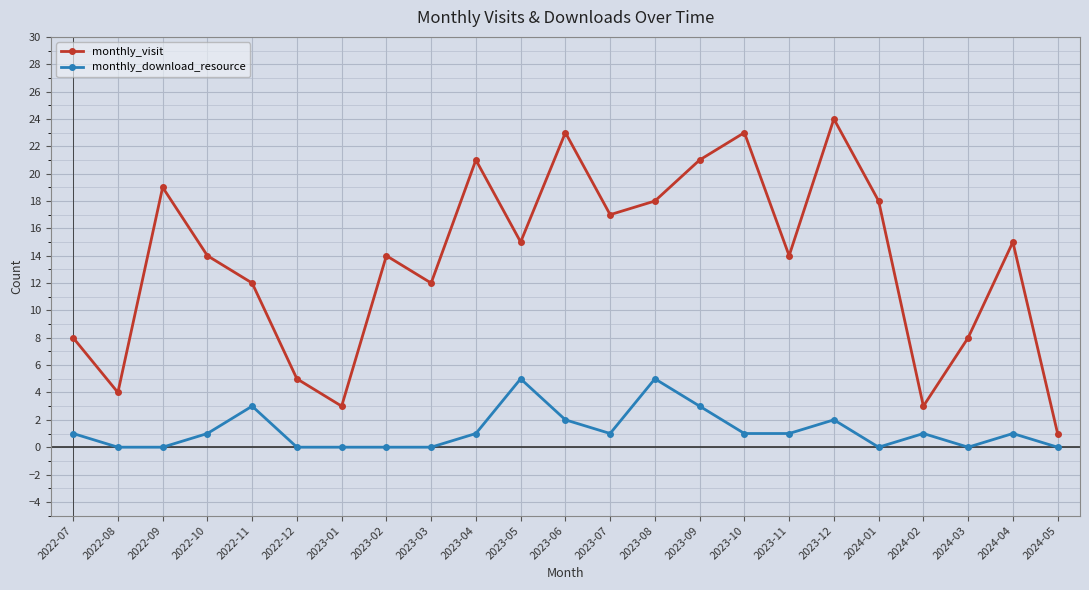

What is the value of the monthly_download_resource point at the 5th from the left?

3